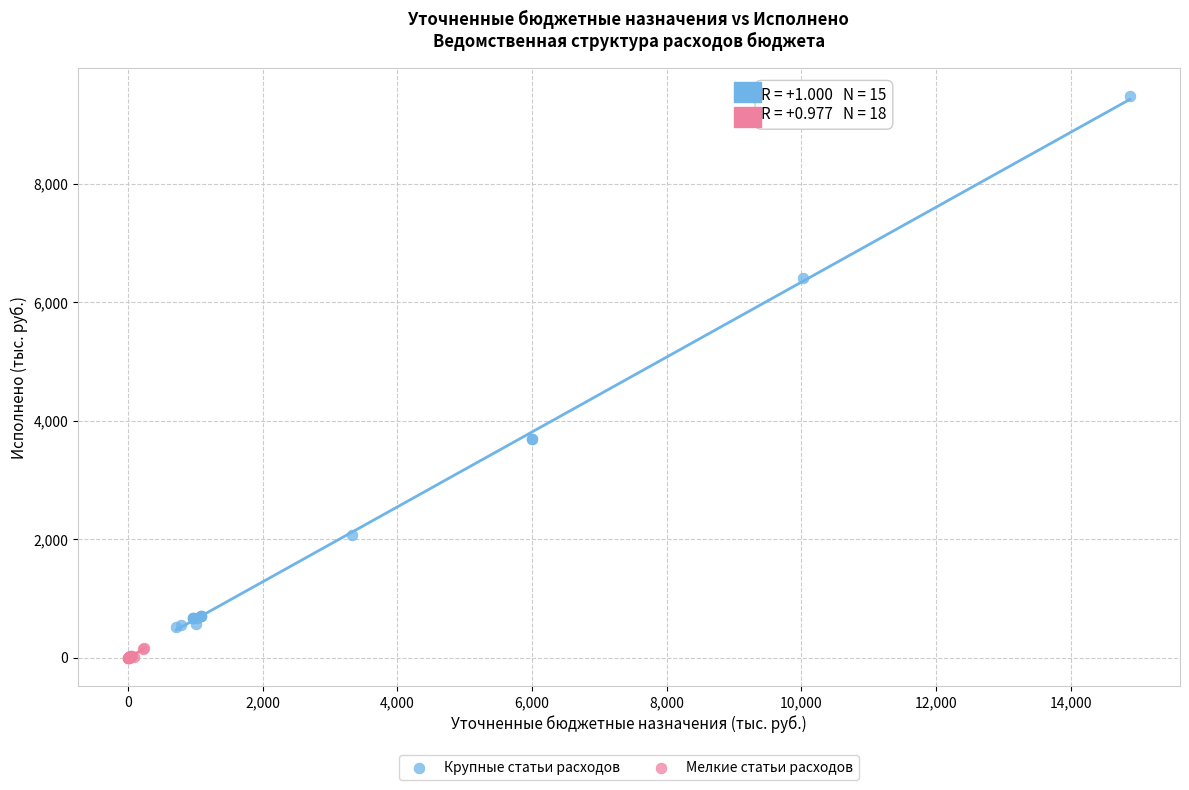

Which series has the widest spread of Y values?

Крупные статьи расходов